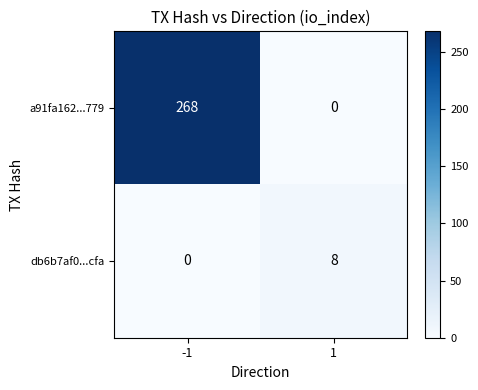

True or false: a91fa162...779 has a value of 0 at 1.

True